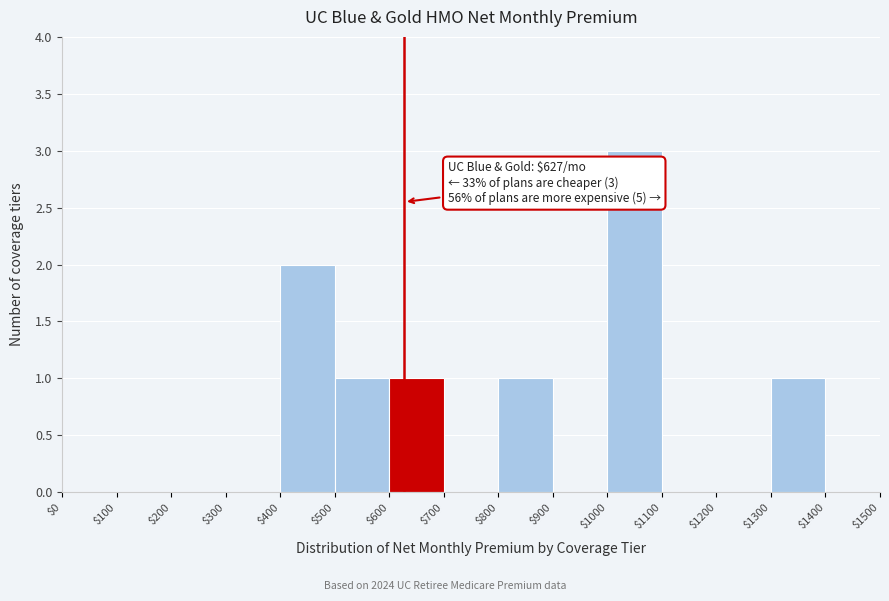

Which range on the x-axis has the tallest bar?

$1000 to $1100